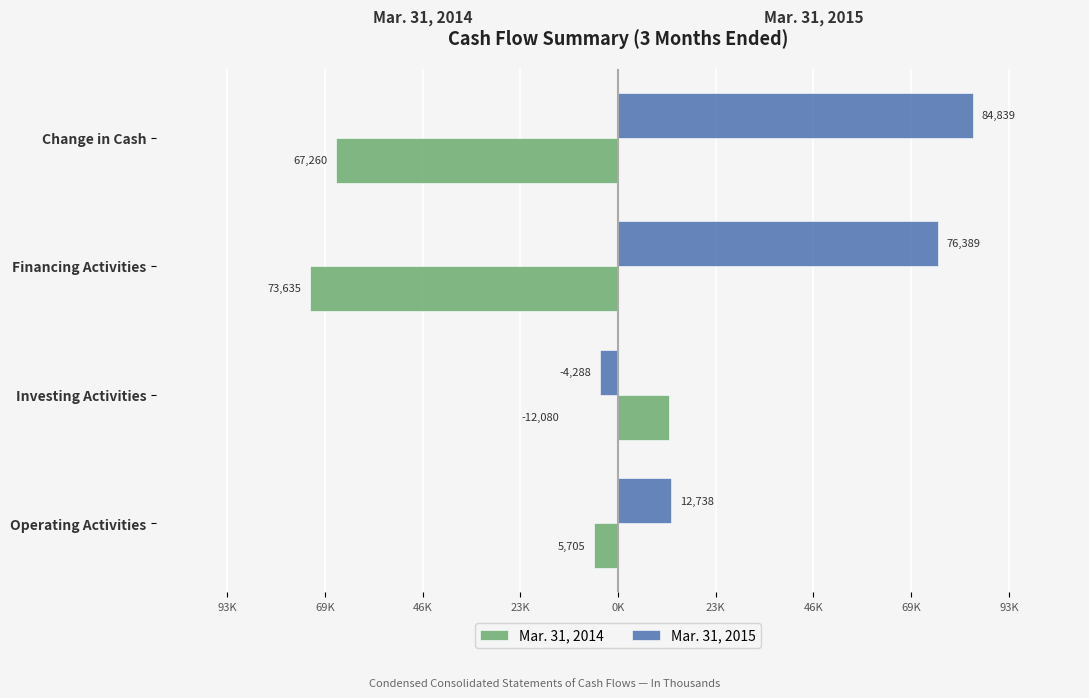

What are all the series names shown in the legend?

Mar. 31, 2014, Mar. 31, 2015